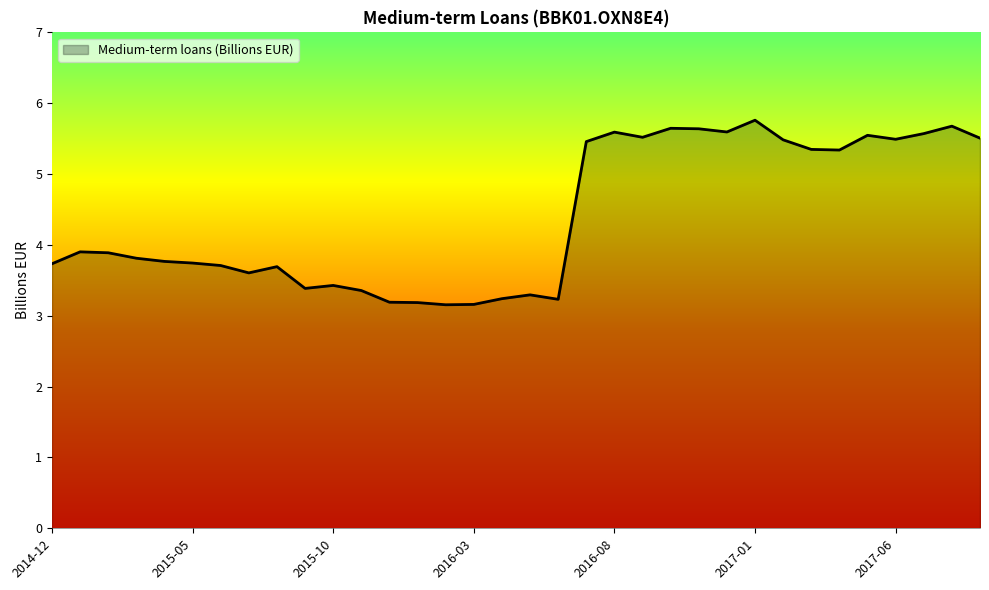

What is the greatest value displayed?

5.8